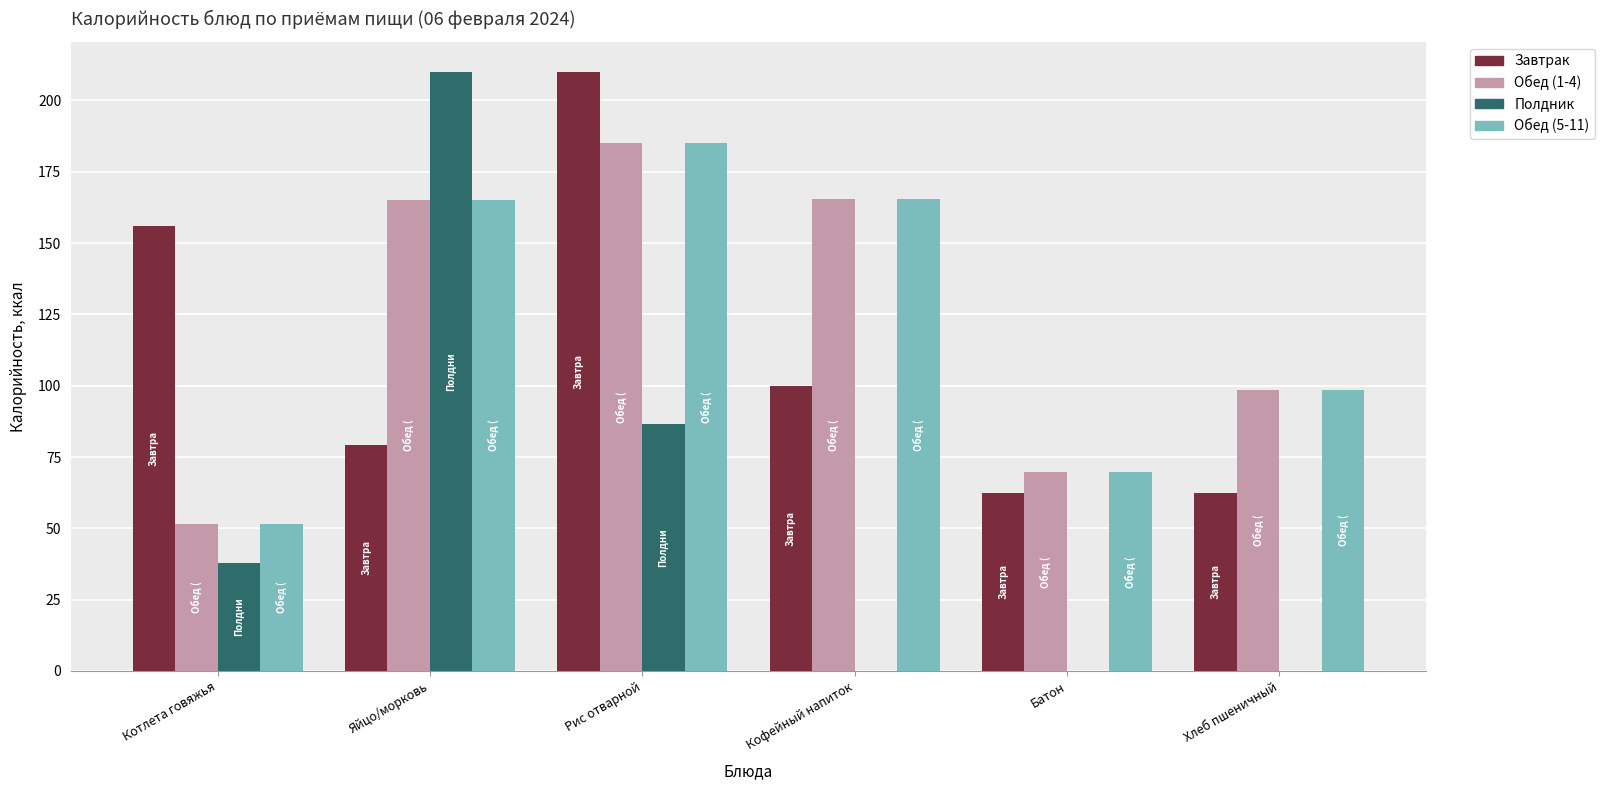

Where is Полдник nearest to the value 105?

Рис отварной